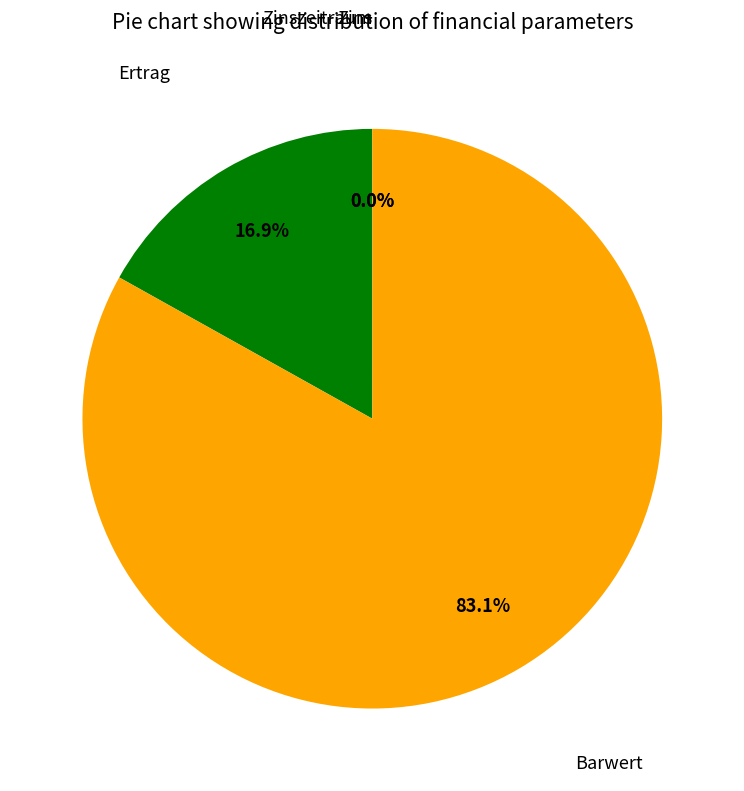

Which has a higher value, Barwert or Ertrag?

Barwert